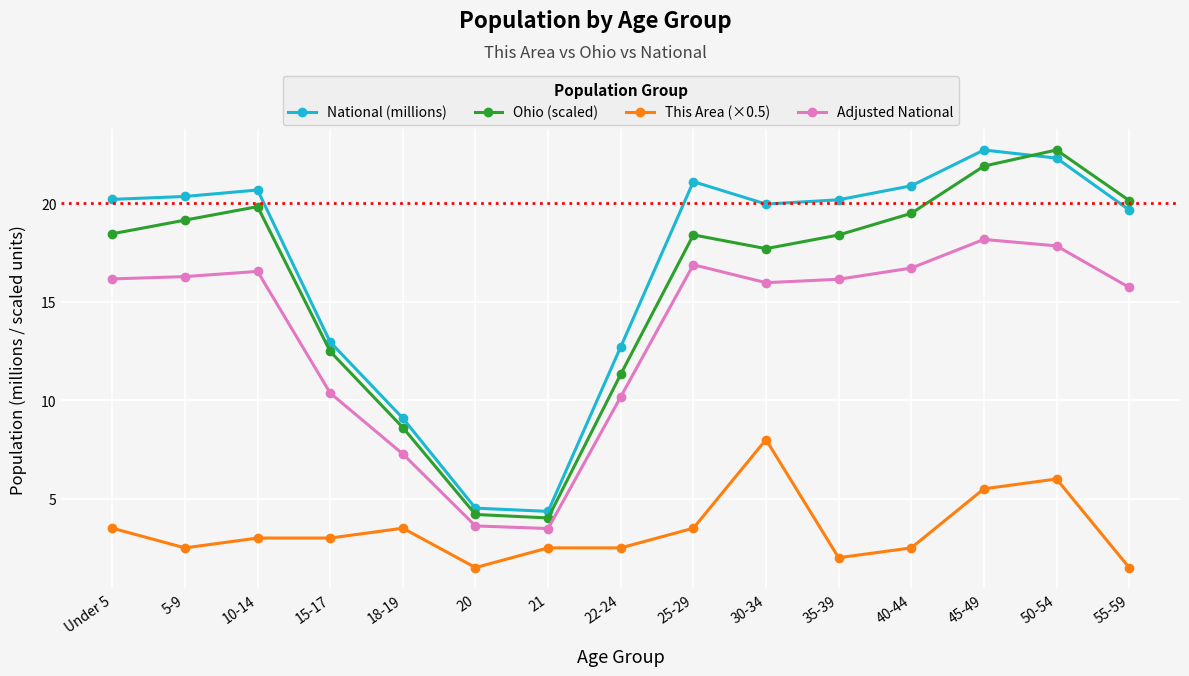

What is the label of the 9th point from the right?

21